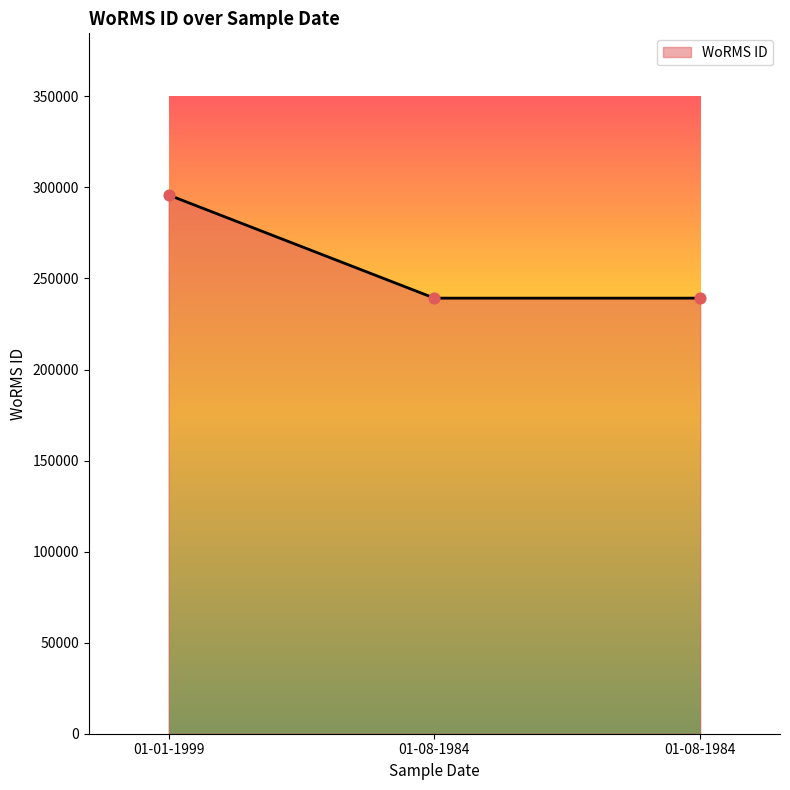

Between 01-08-1984 and 01-08-1984, which is larger?

01-08-1984